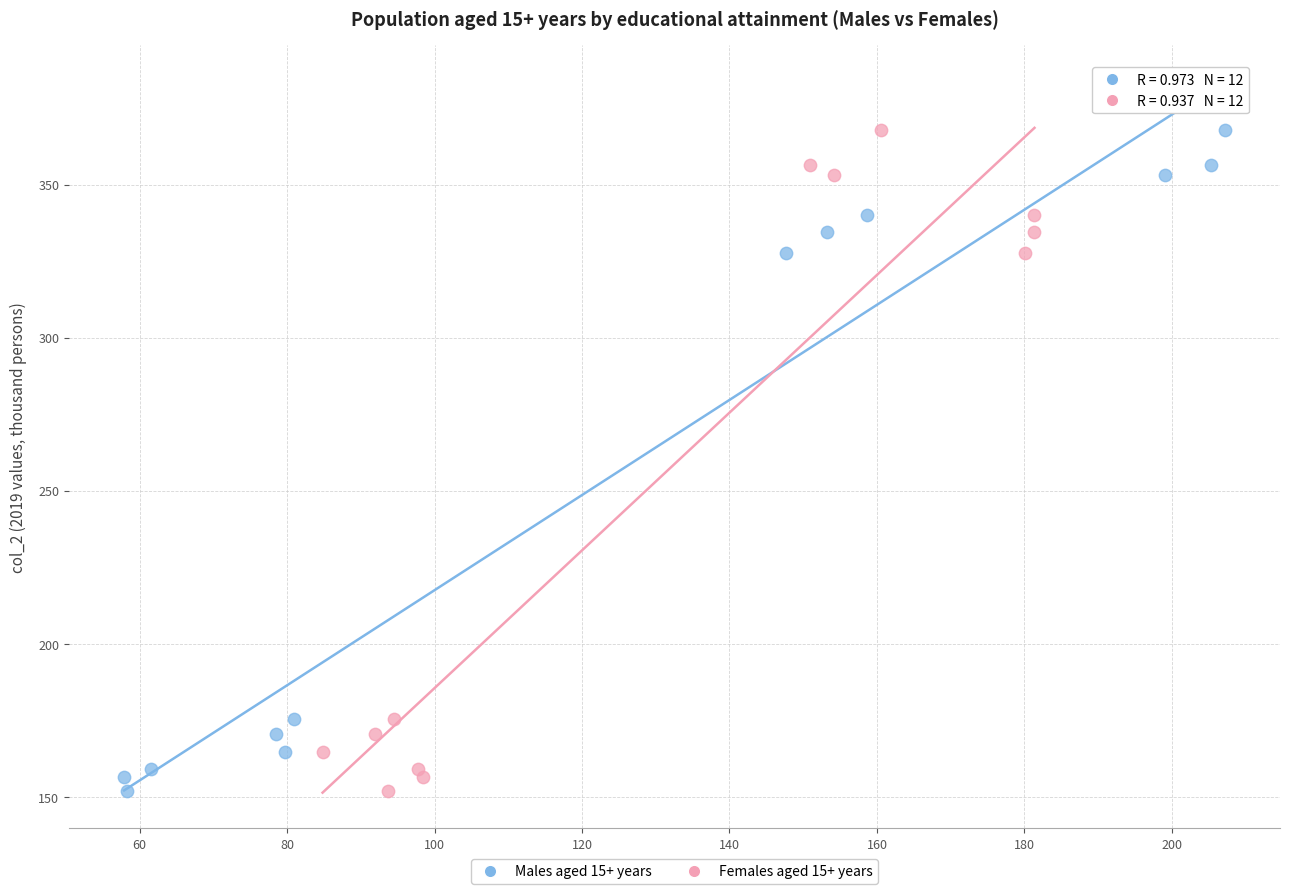

What are all the series names shown in the legend?

Males aged 15+ years, Females aged 15+ years